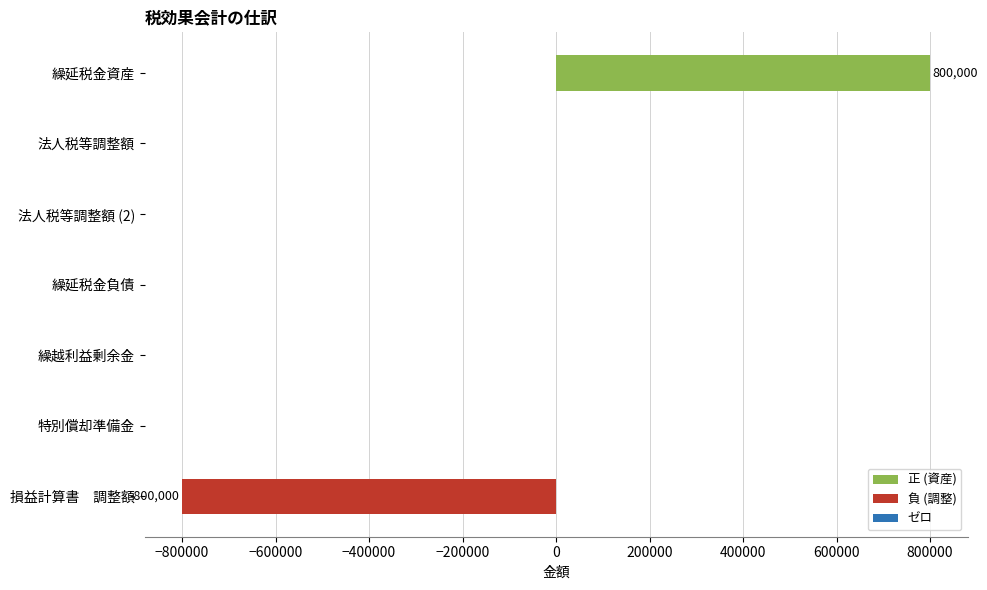

The chart shows a value of 800000 at 繰延税金資産. True or false?

True